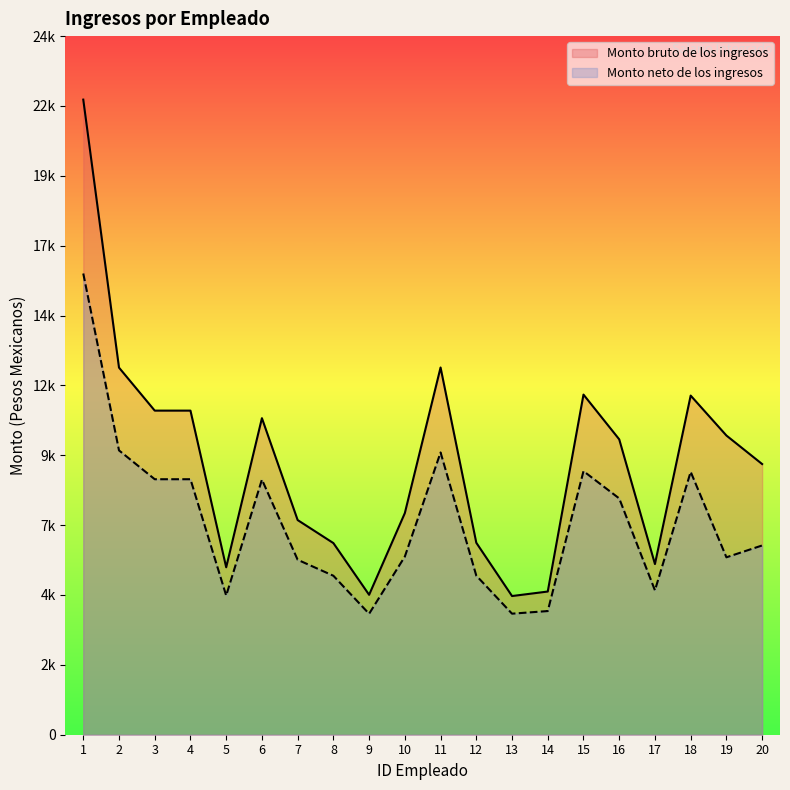

What are all the series names shown in the legend?

Monto bruto de los ingresos, Monto neto de los ingresos